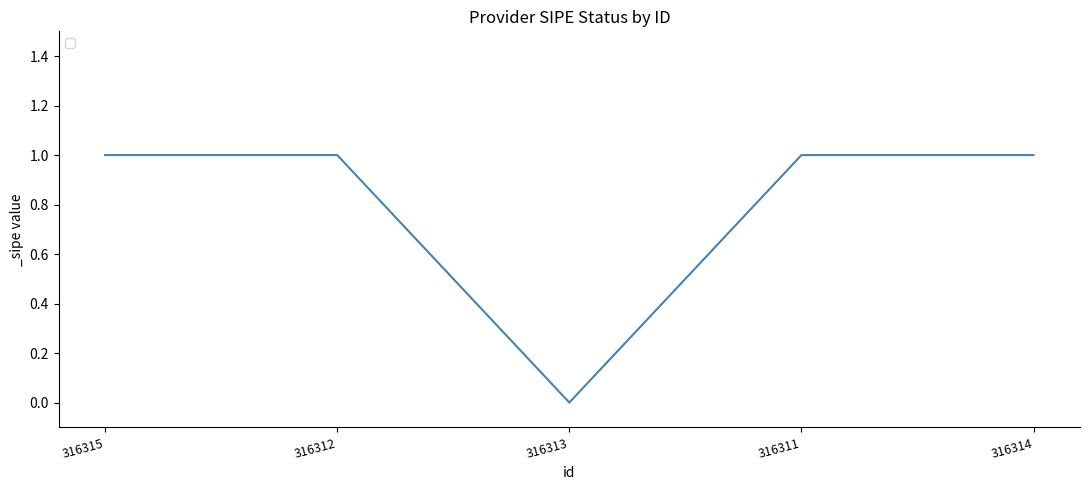

Reading right to left, what are all the values shown in this chart?

316314=1	316311=1	316313=0	316312=1	316315=1